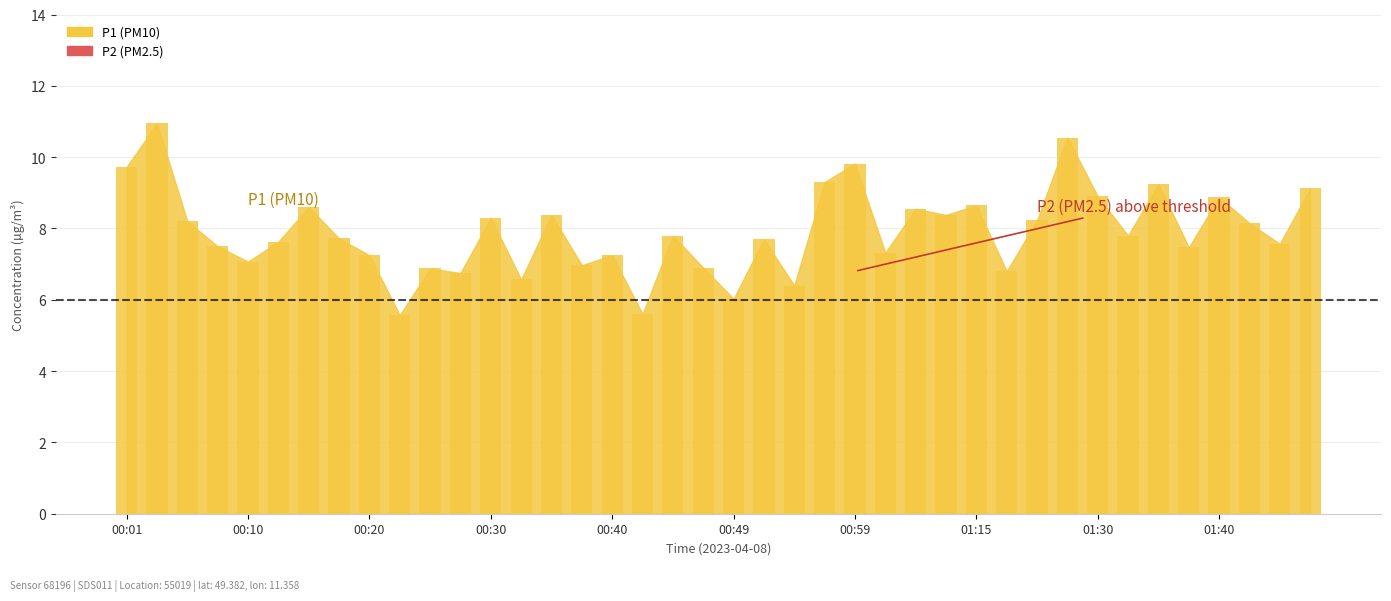

What is the average value?

7.9